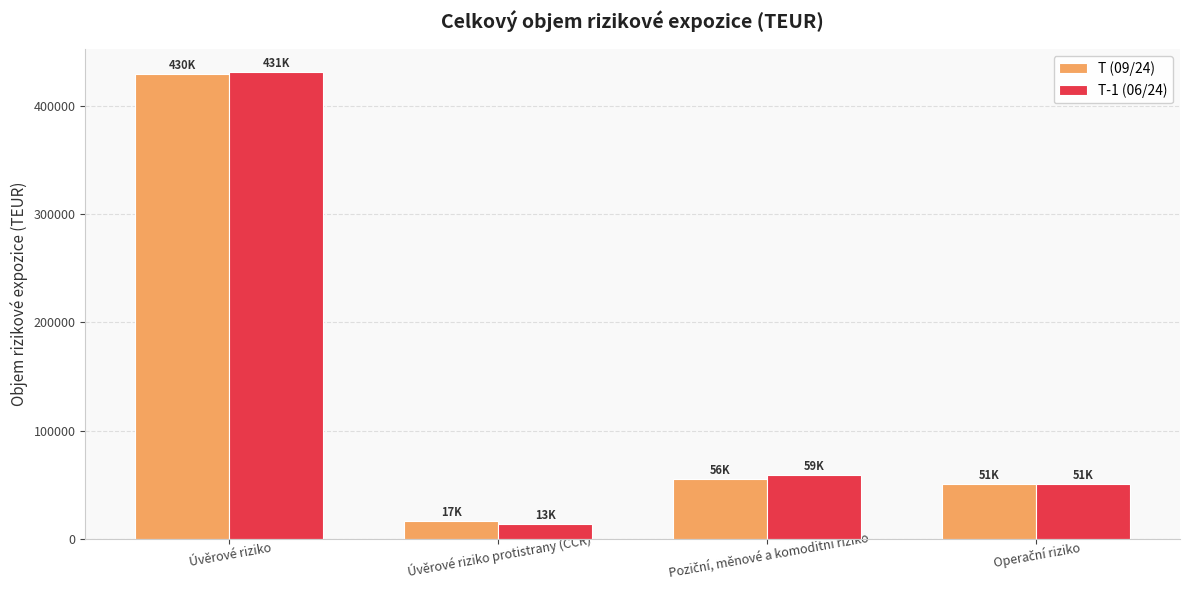

What is the total value across all series at Úvěrové riziko protistrany (CCR)?

29969.8